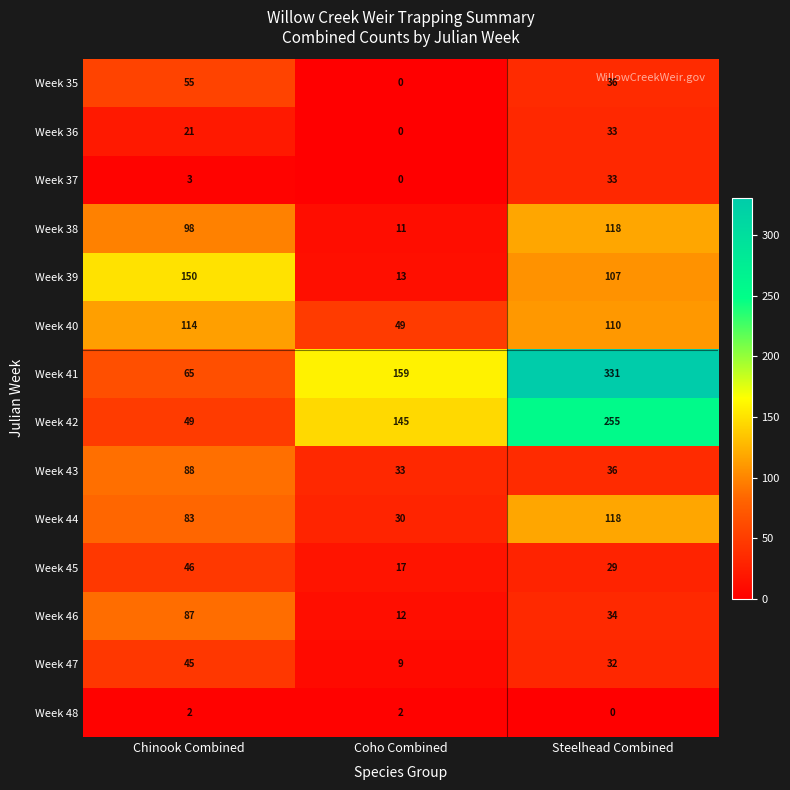

What is the difference between the Week 37 values at Coho Combined and Steelhead Combined?

33